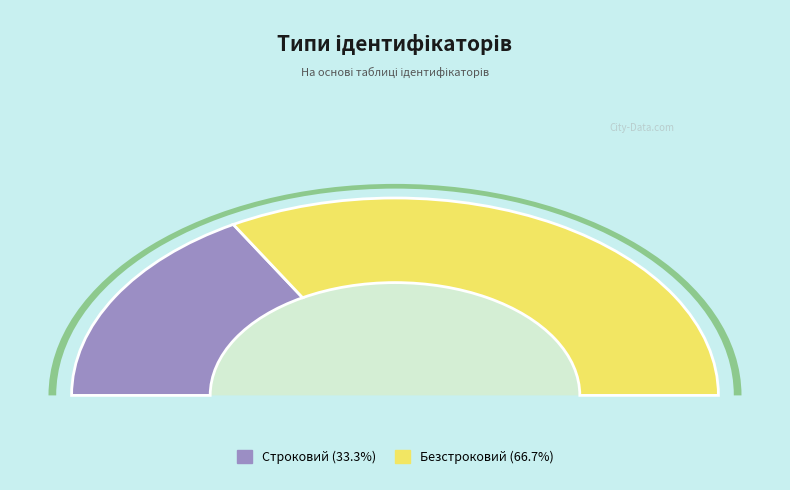

Which category has the smallest portion of the pie?

Строковий